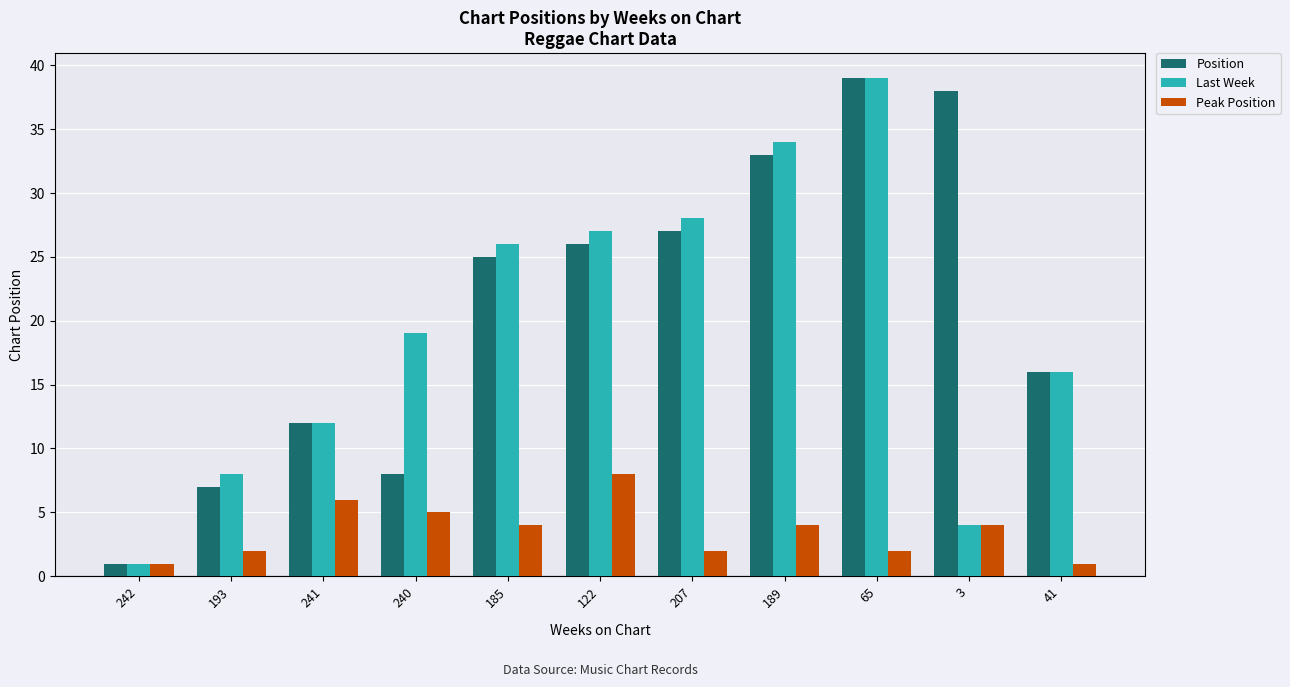

What are all the series names shown in the legend?

Position, Last Week, Peak Position